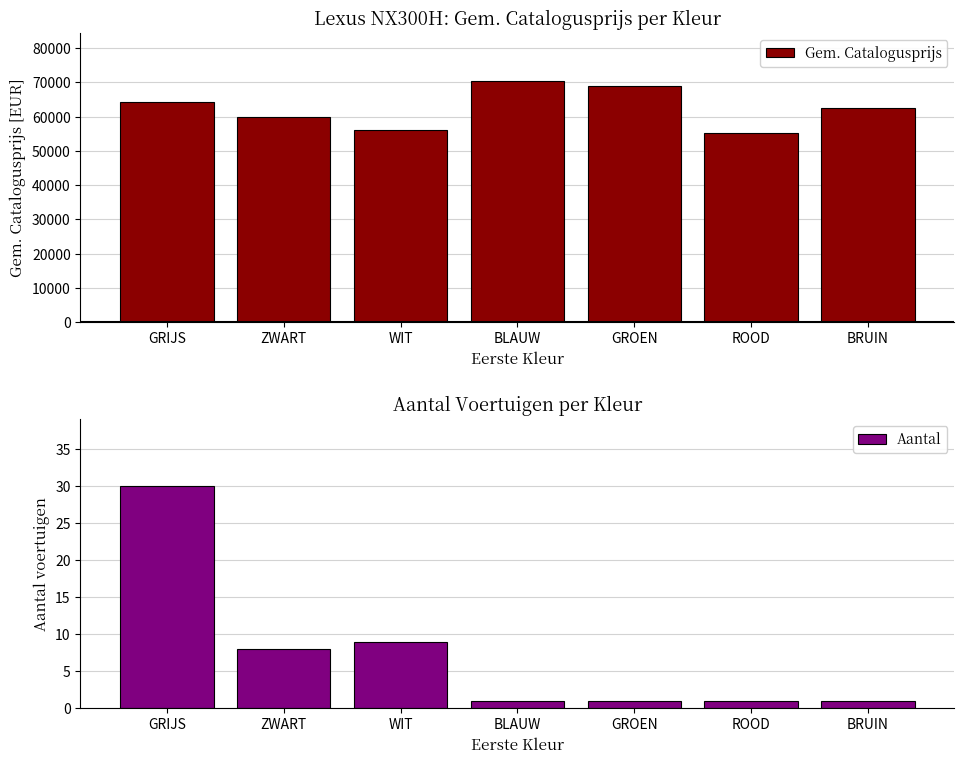

List the labels in order of Gem. Catalogusprijs value, largest first.

BLAUW, GROEN, GRIJS, BRUIN, ZWART, WIT, ROOD